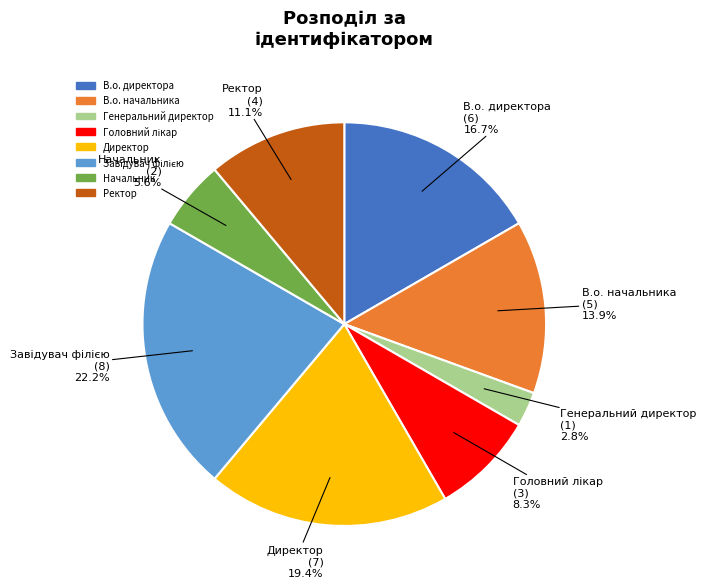

Which has a higher value, В.о. директора or Директор?

Директор